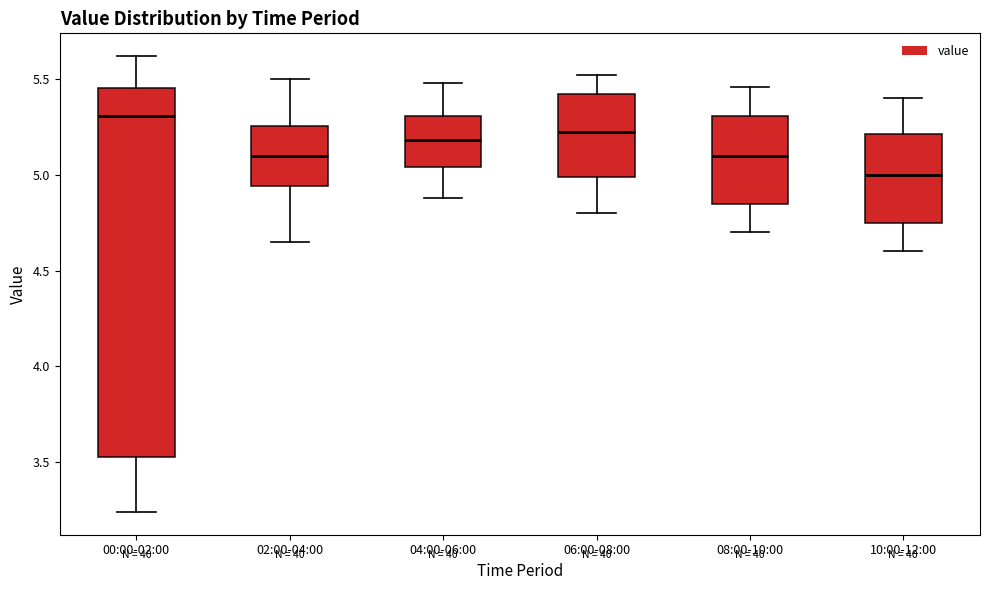

Which box's median line is the highest?

00:00-02:00